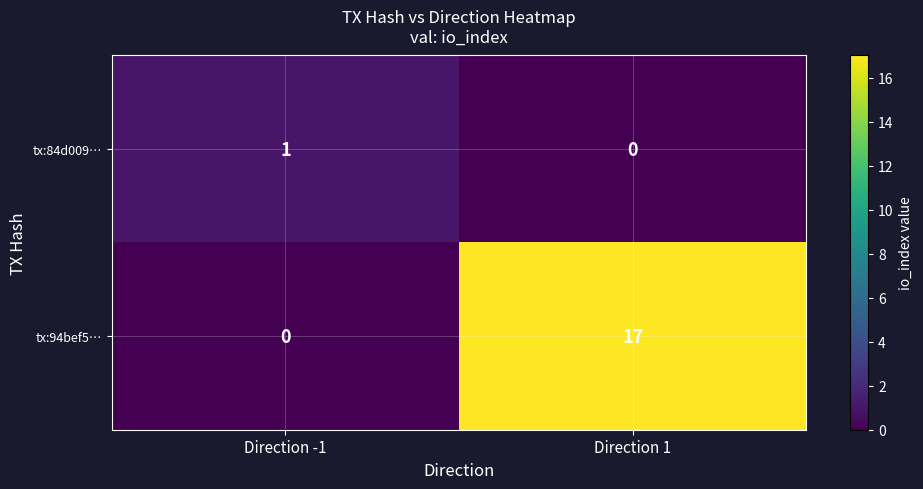

At which category is the sum across all series the highest?

Direction 1